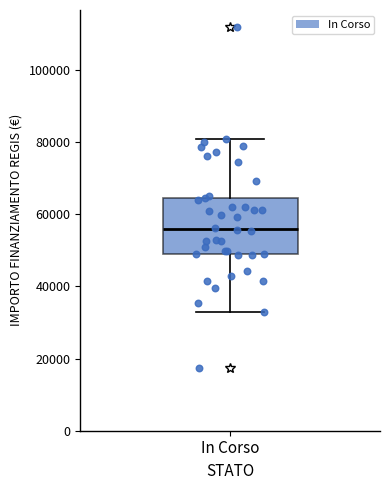

Transcribe this box plot: give where the median line is, the range the box spans, and where the two whiskers end, as read against the y-axis. The values are not printed on the chart, so give them approximately, as read against the axis.

median 56000, box 50000 to 64000, whiskers 32000 to 80000